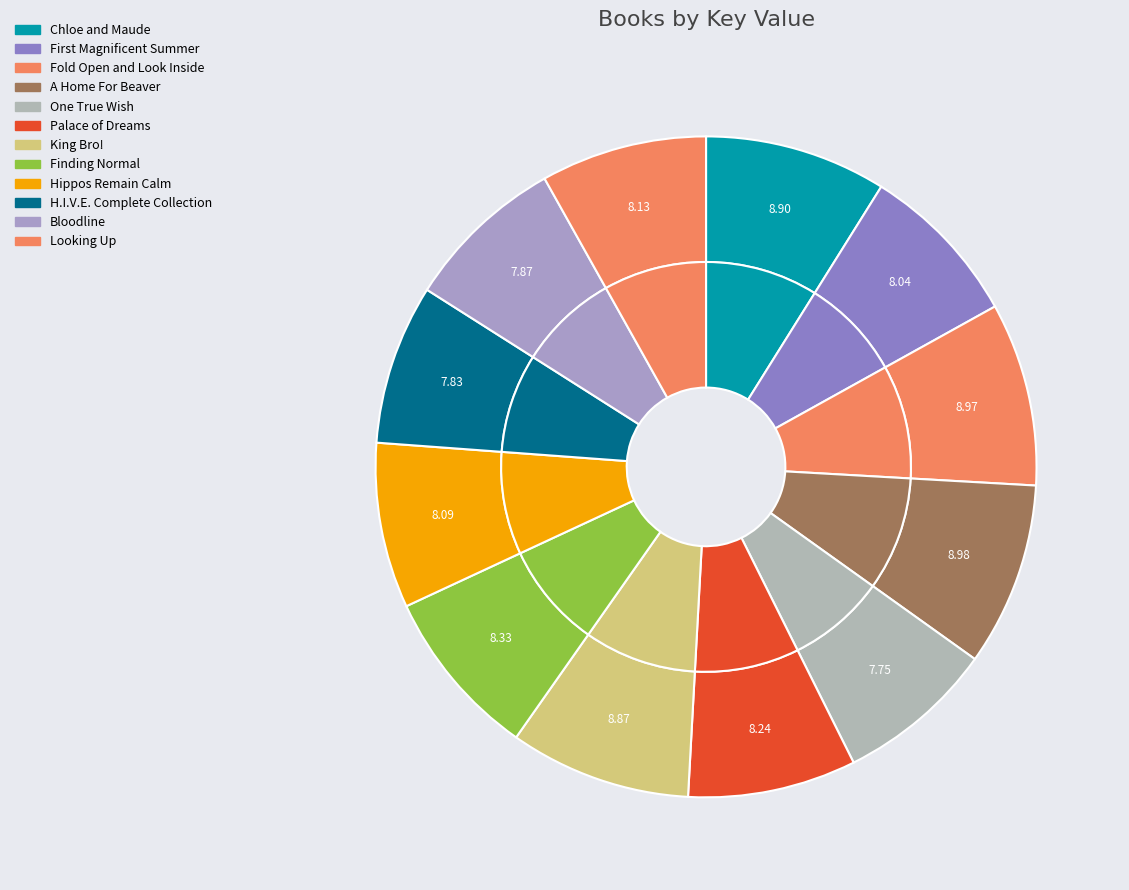

How many segments does this pie chart have?

12